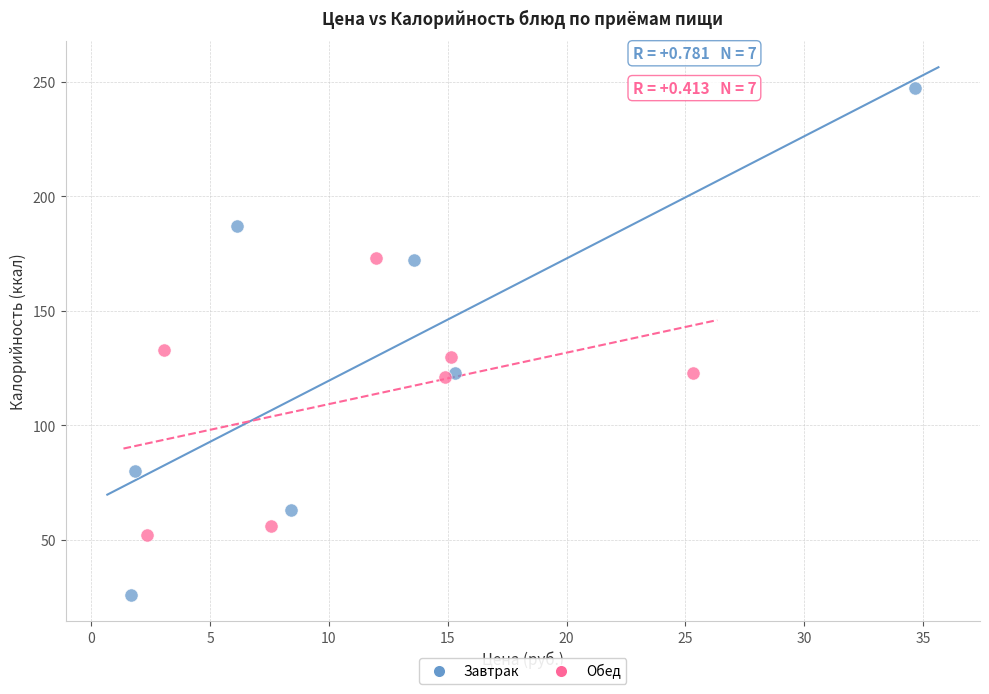

What are all the series names shown in the legend?

Завтрак, Обед